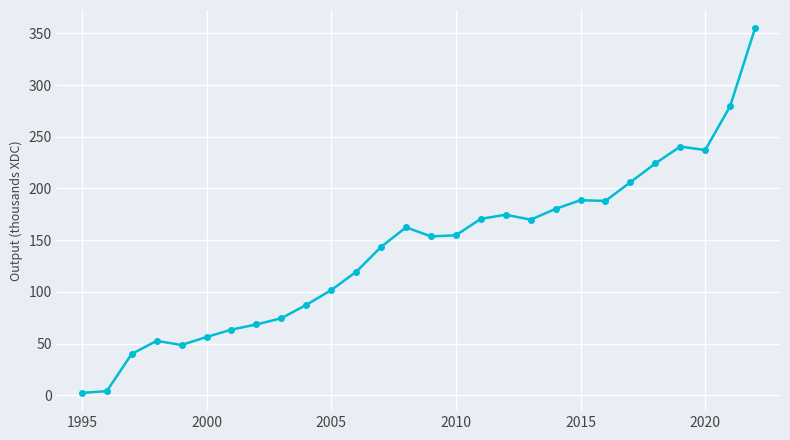

Reading left to right, list all the values displayed in this chart.

2319.8	4034.3	40054.0	52628.9	48658.8	56377.3	63539.4	68492.9	74507.6	87437.4	101715.5	119378.5	143475.3	162408.8	153675.5	154707.9	170606.0	174603.4	169835.6	180291.0	188672.5	187959.8	206016.7	224249.9	240519.8	237174.7	279525.8	354951.0